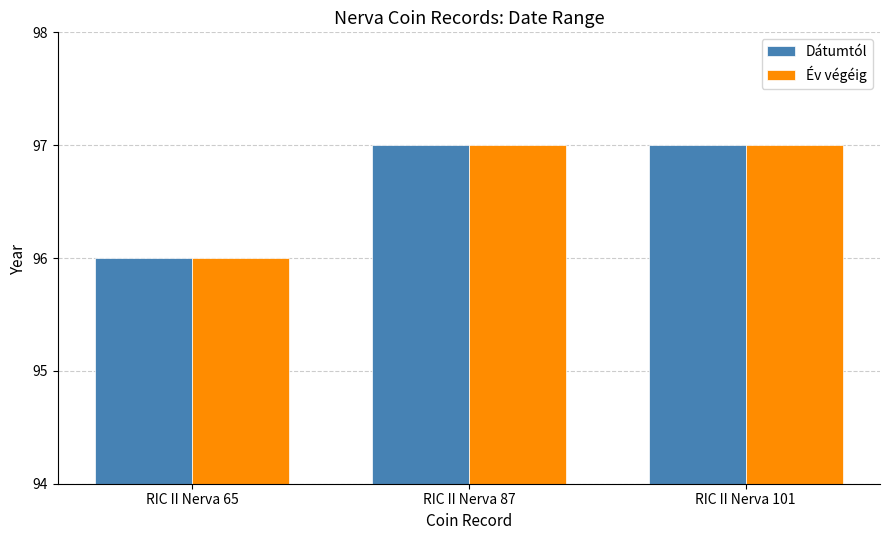

How many categories are shown in the chart?

3